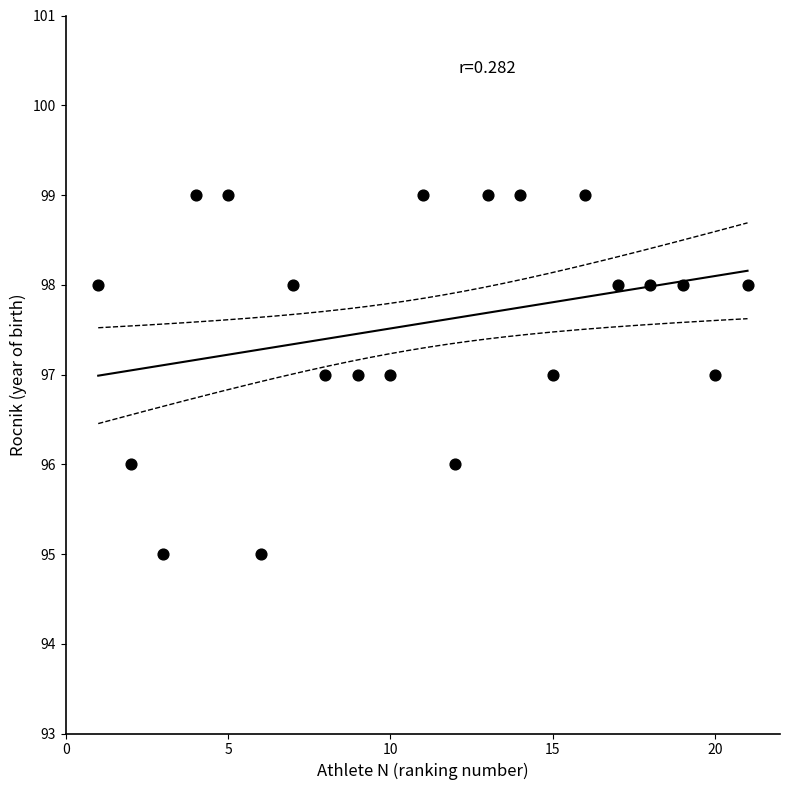

What is the range of X values (max minus min)?

20